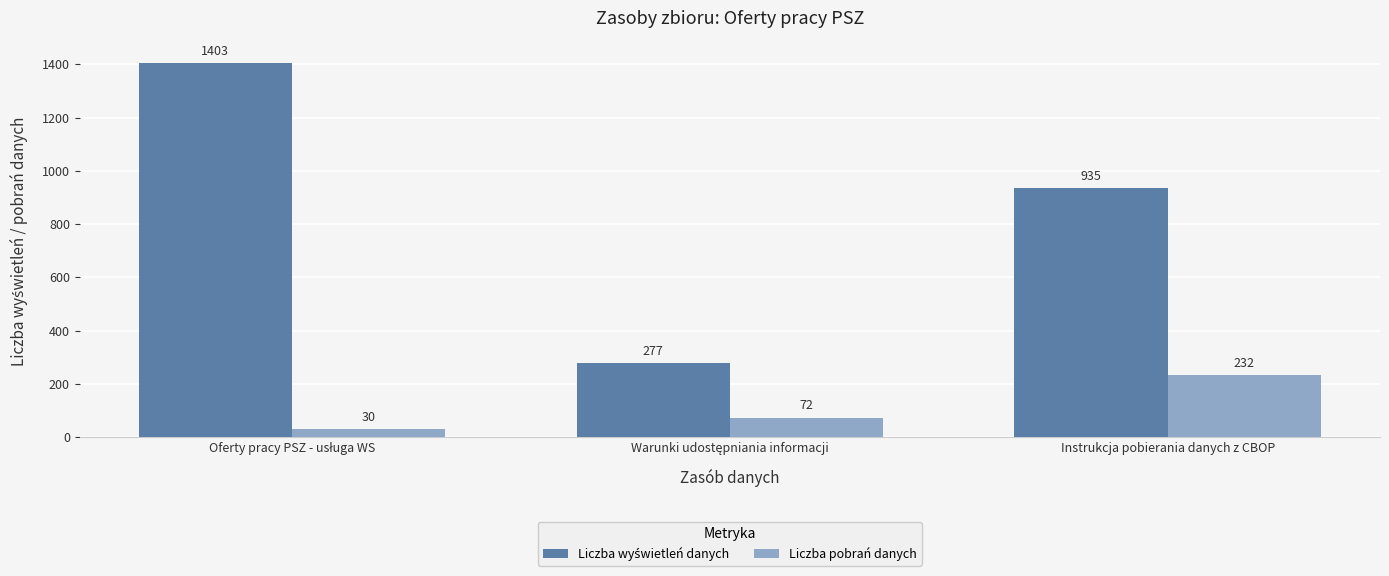

What is the average value of the Liczba pobrań danych series?

111